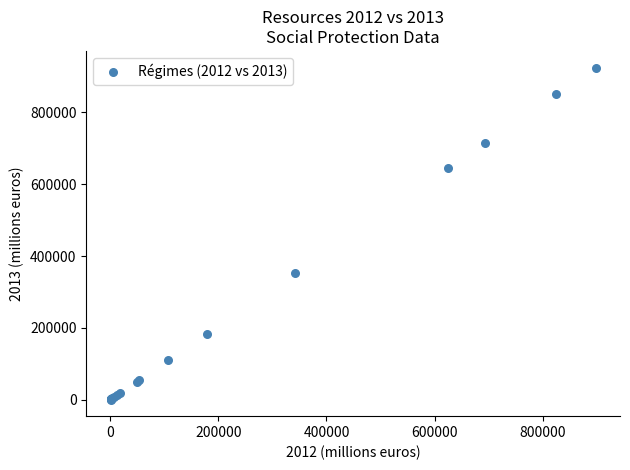

What Y value in the scatter plot is closest to 462775?

352072.1